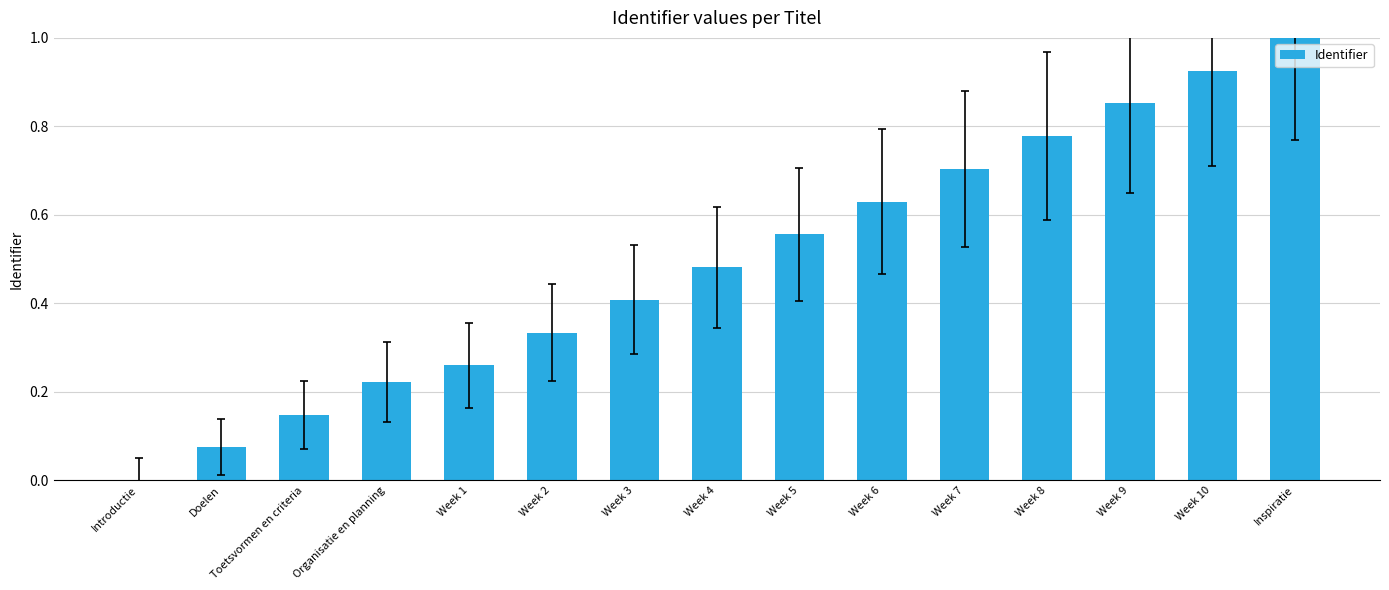

What is the change in value from Week 2 to Week 7?

+0.4